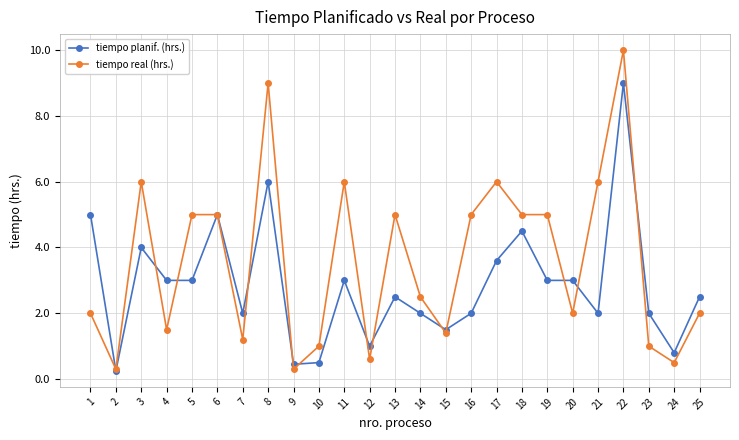

What is the value of the tiempo real (hrs.) point at the 3rd from the left?

6.0